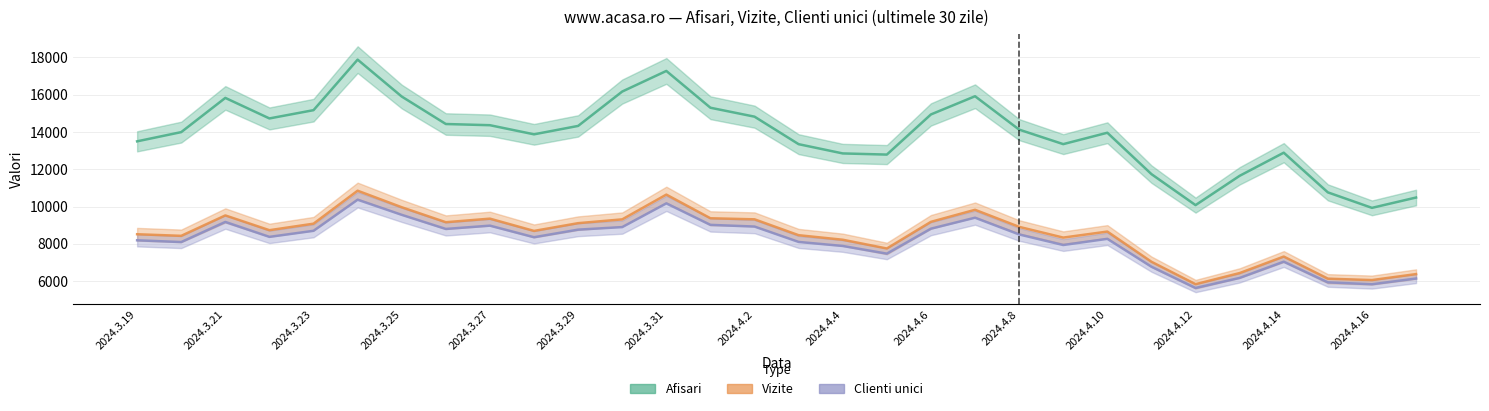

What is the label of the 7th point from the left?

2024.3.25